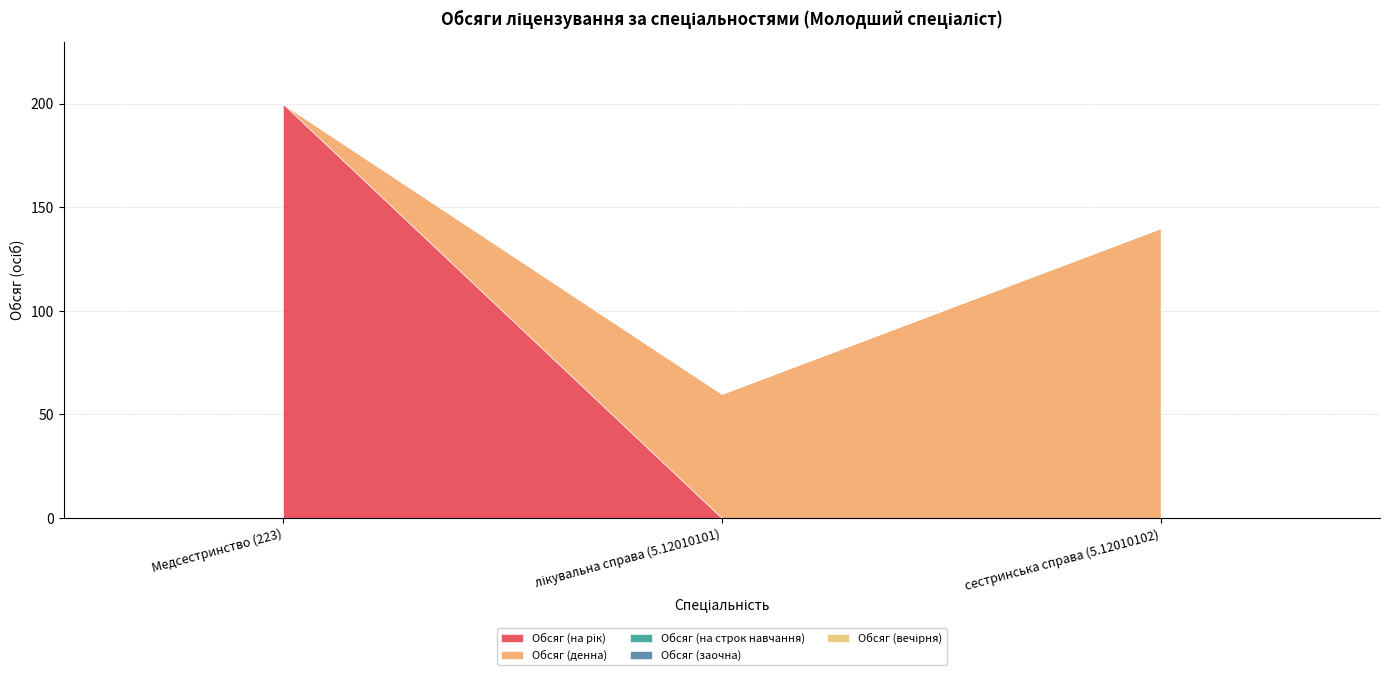

What is the label of the 1st point from the right?

сестринська справа (5.12010102)